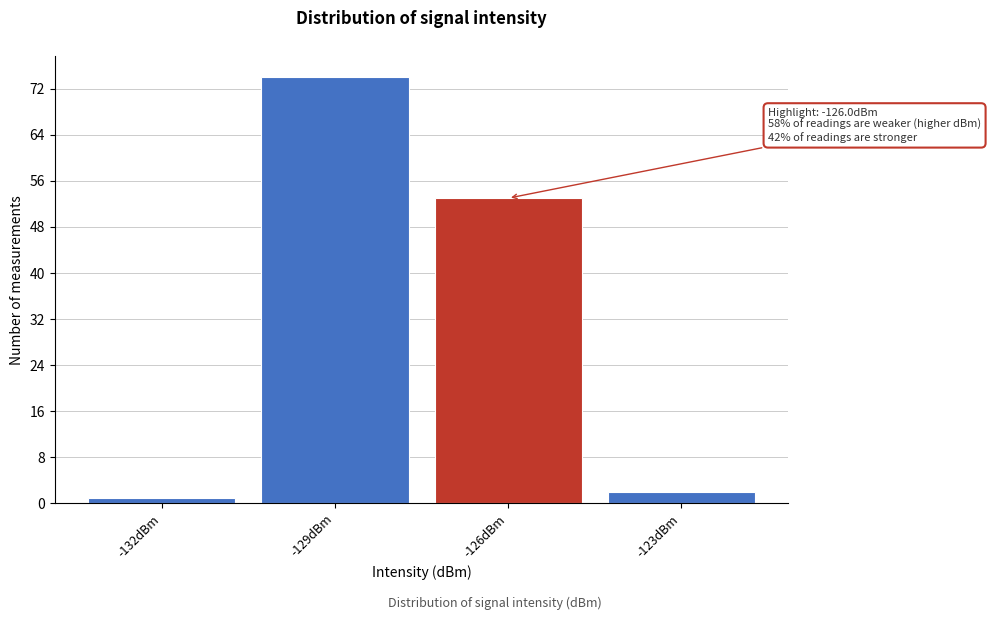

Reading right to left, what are all the values shown in this chart?

-123dBm=2	-126dBm=53	-129dBm=74	-132dBm=1